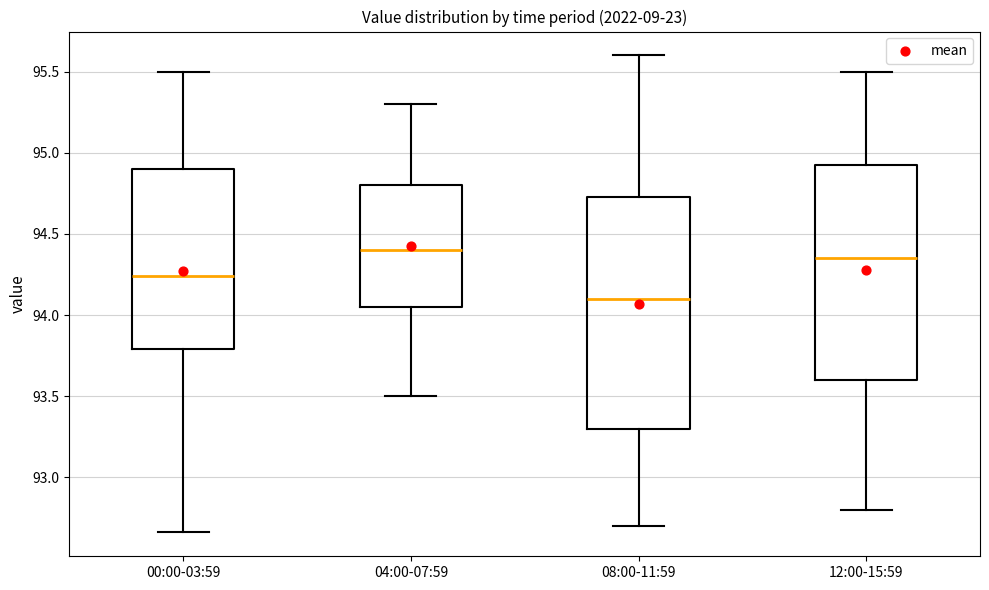

Comparing the boxes themselves (not the whiskers), which one is the tallest?

08:00-11:59